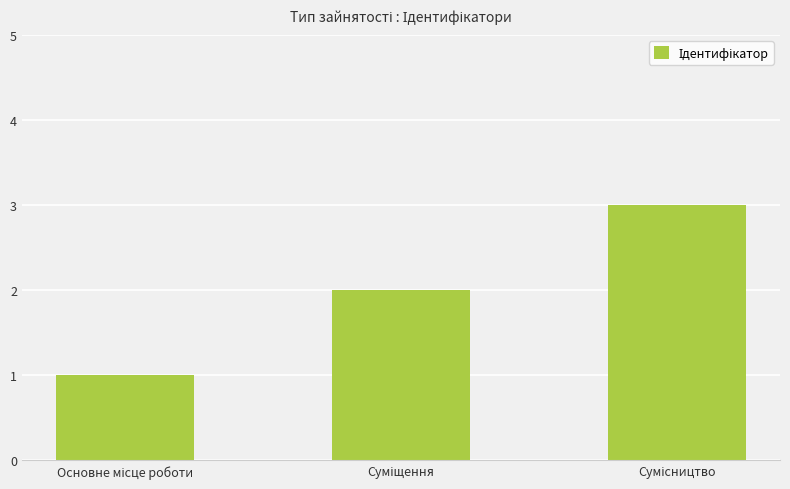

What is the sum of all values?

6